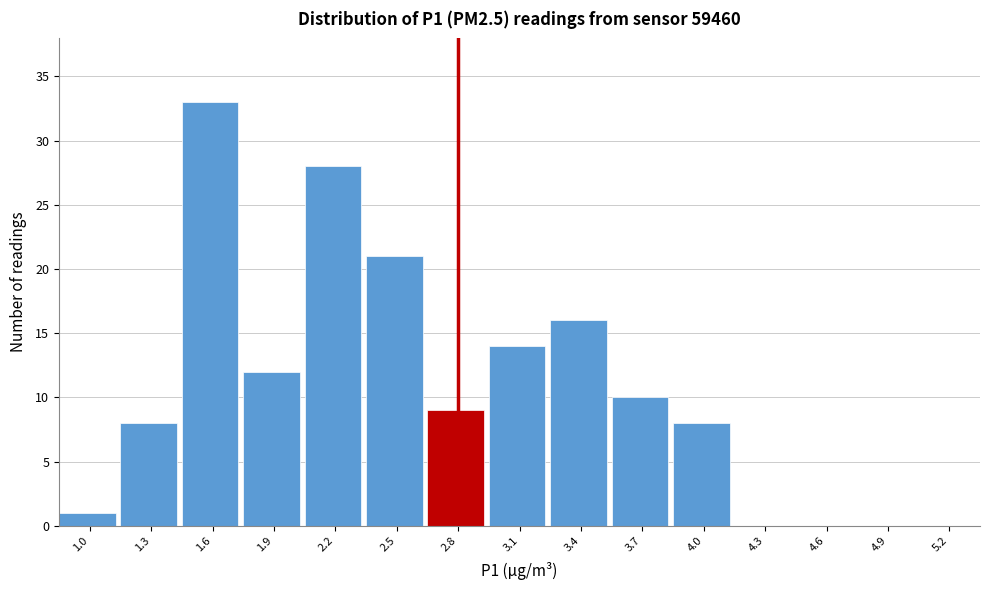

Reading left to right, list all the values displayed in this chart.

1.0=1	1.3=8	1.6=33	1.9=12	2.2=28	2.5=21	2.8=9	3.1=14	3.4=16	3.7=10	4.0=8	4.3=0	4.6=0	4.9=0	5.2=0